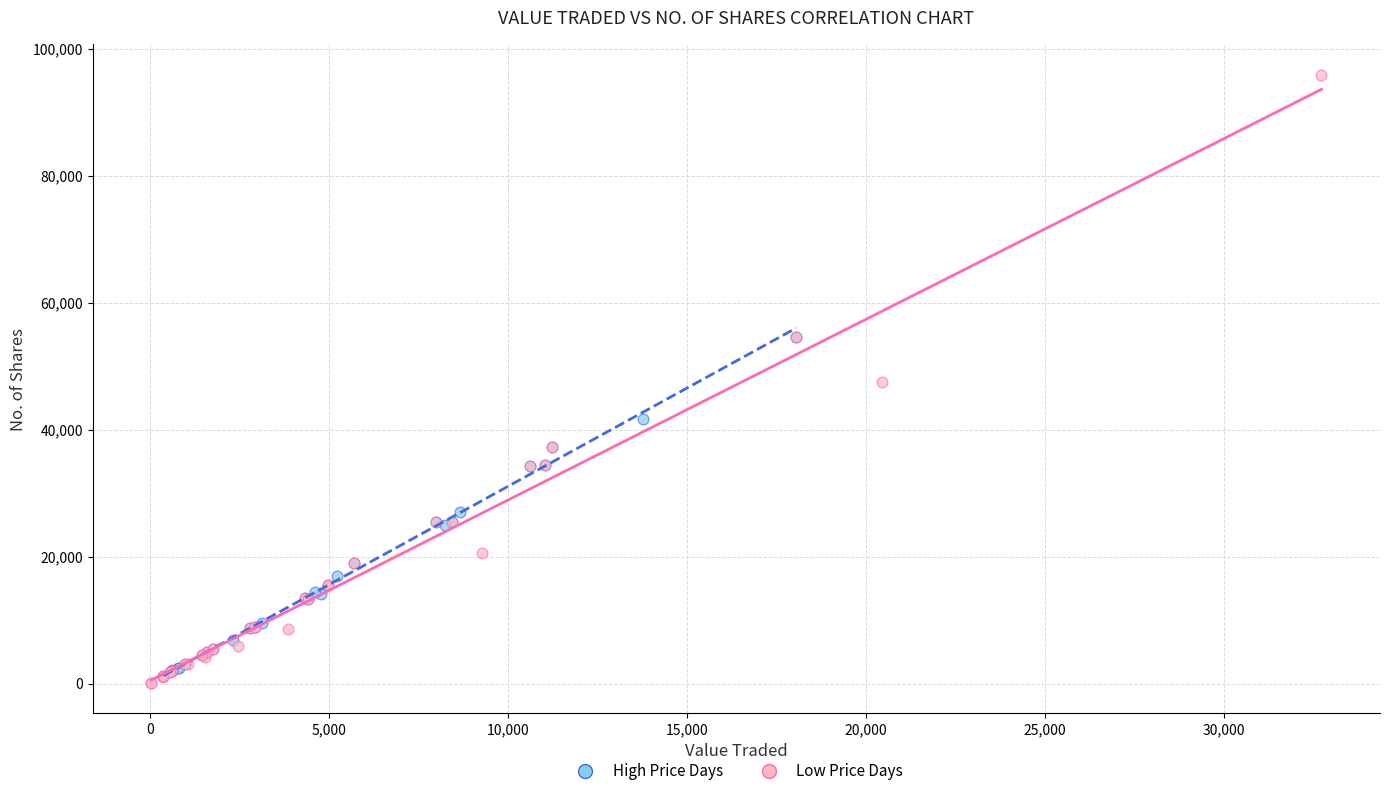

Which series contains the highest Y value?

Low Price Days